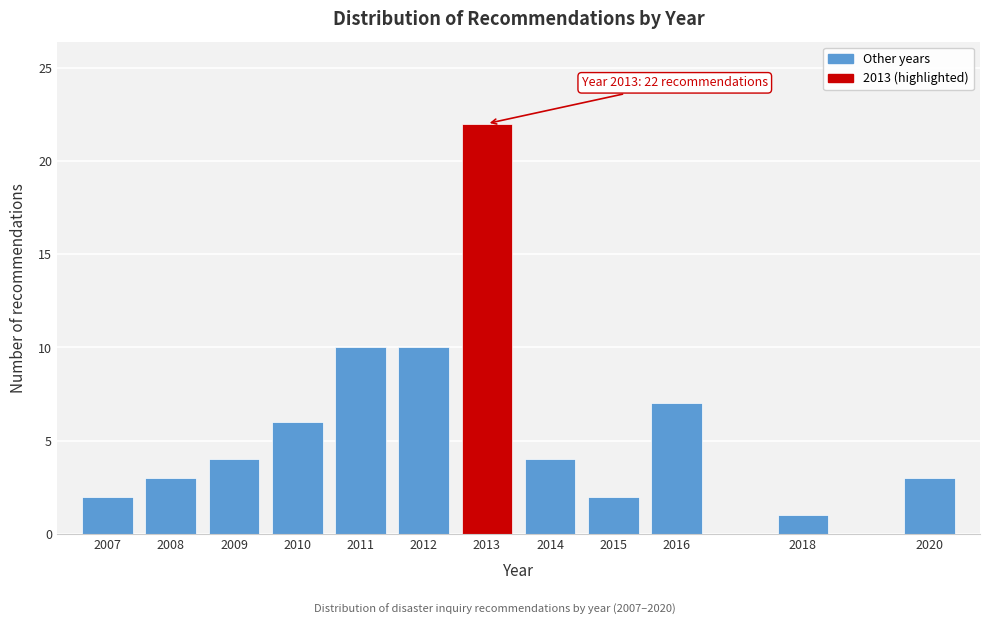

Reading left to right, transcribe all the data shown in this chart.

2007=2	2008=3	2009=4	2010=6	2011=10	2012=10	2013=22	2014=4	2015=2	2016=7	2018=1	2020=3